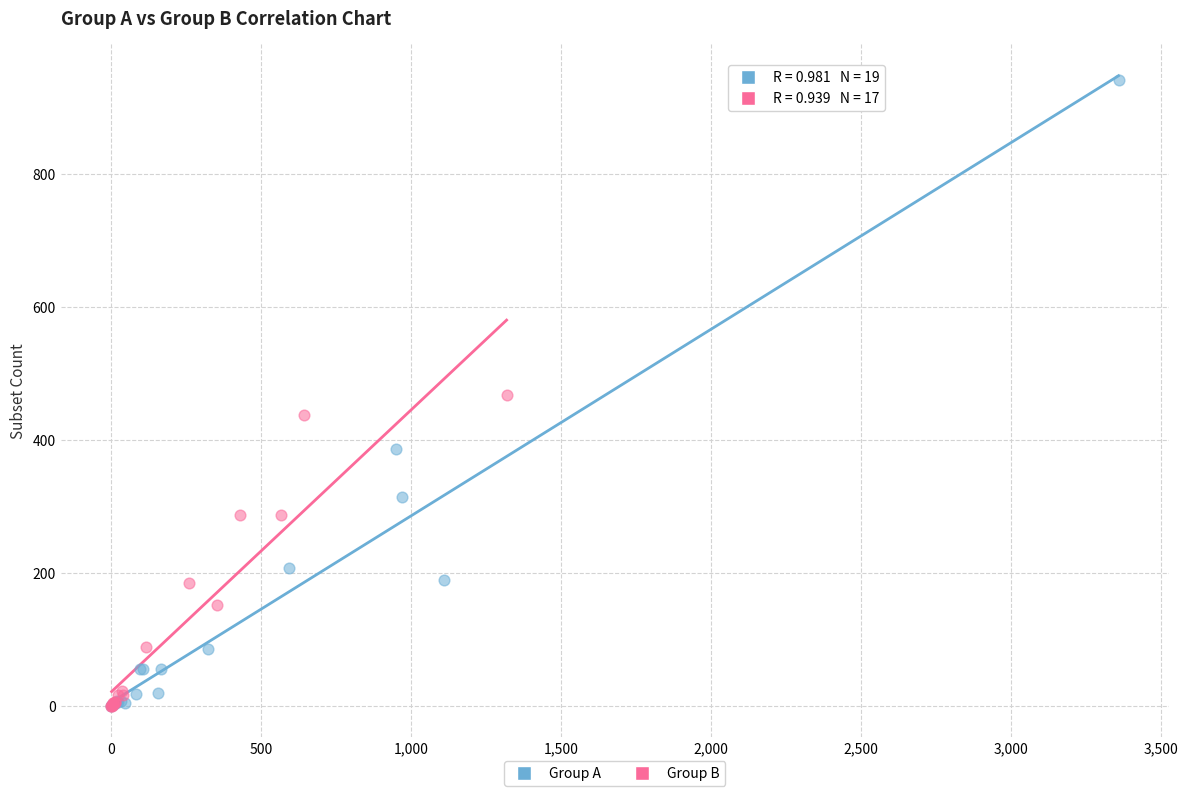

Which series reaches the maximum Y coordinate?

Group A